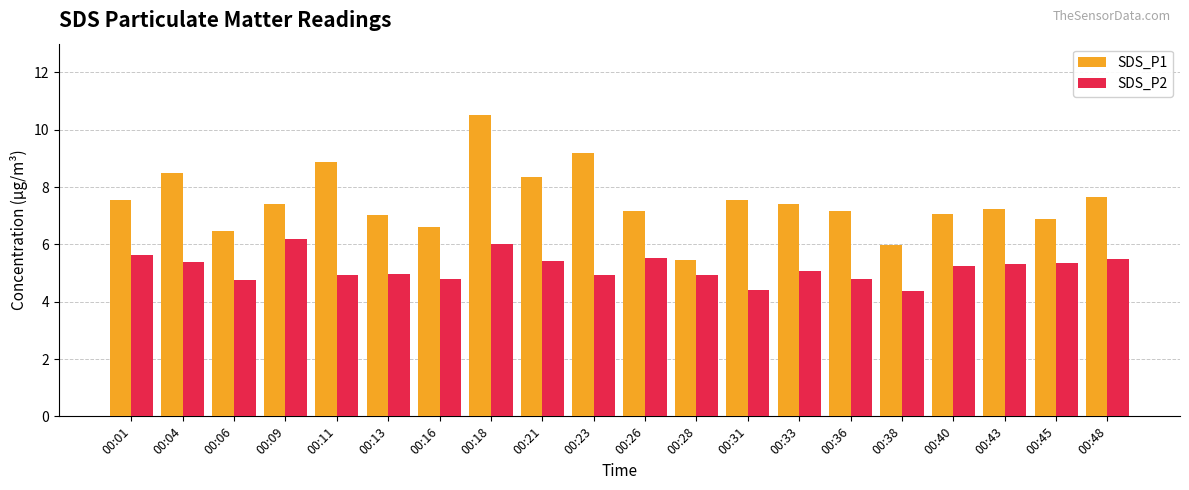

What is the maximum value shown in the chart?

10.5